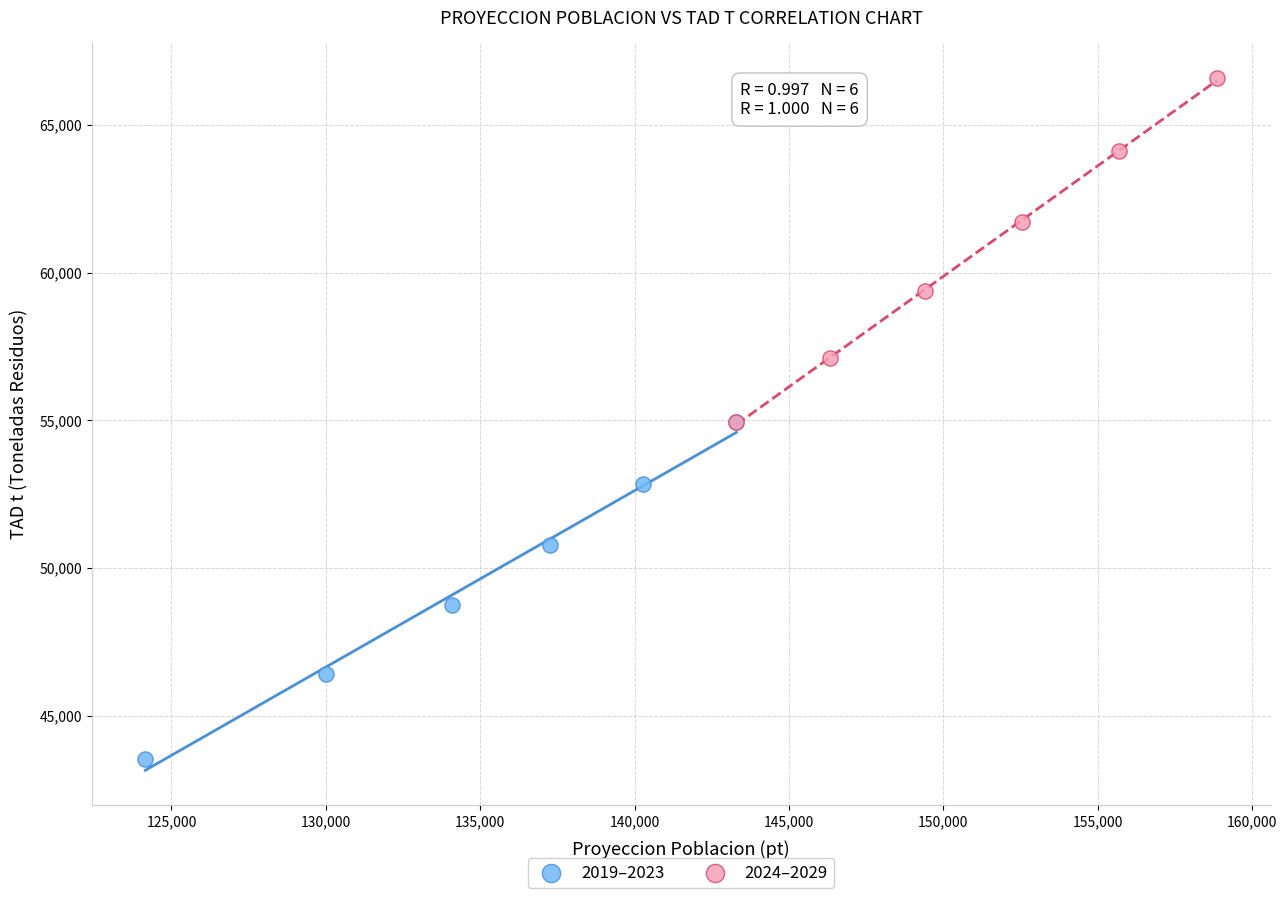

Which series contains the highest Y value?

2024–2029